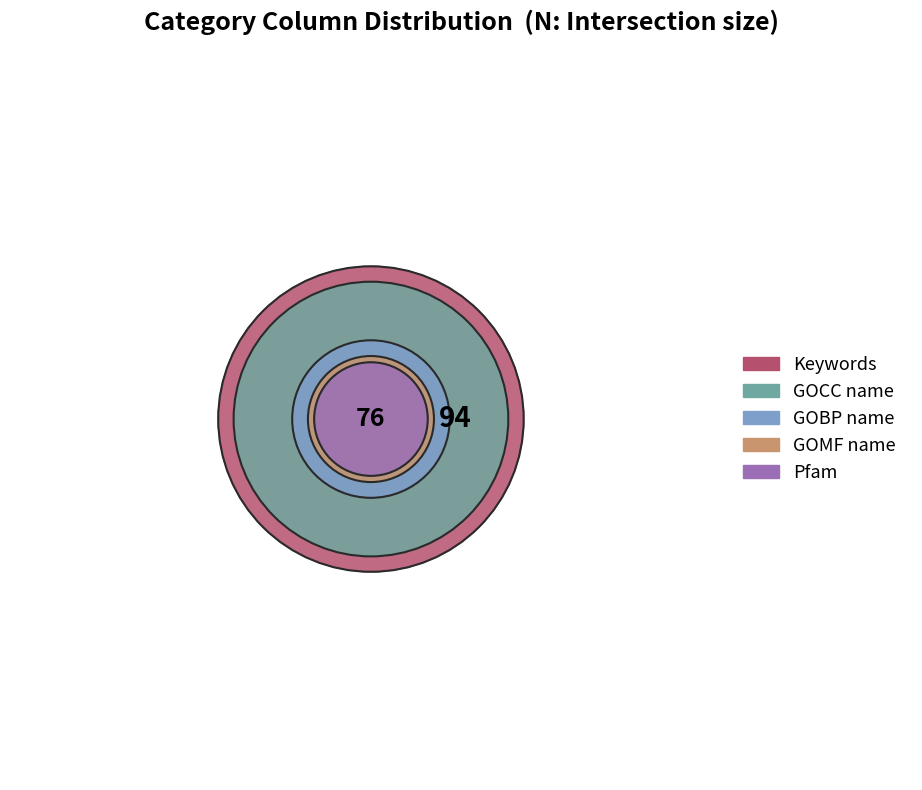

How many slices are in this pie chart?

5